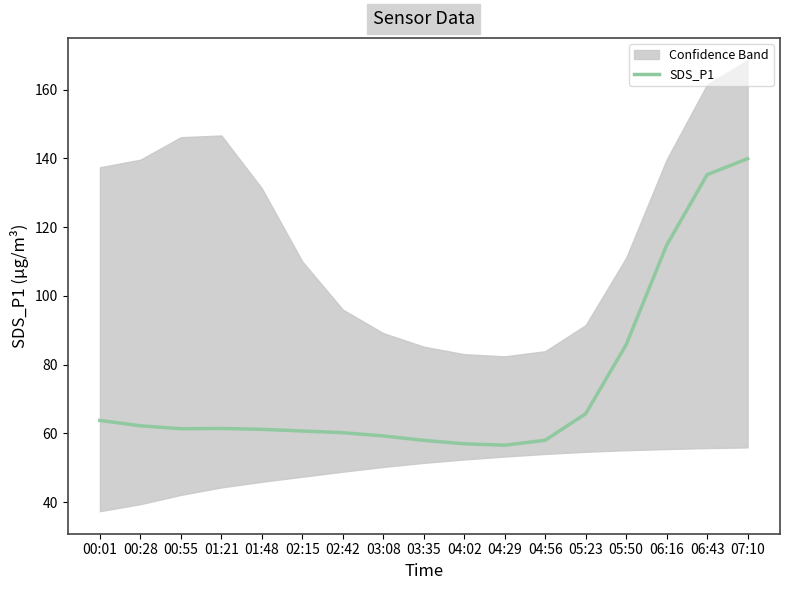

How many data points does each series have?

17